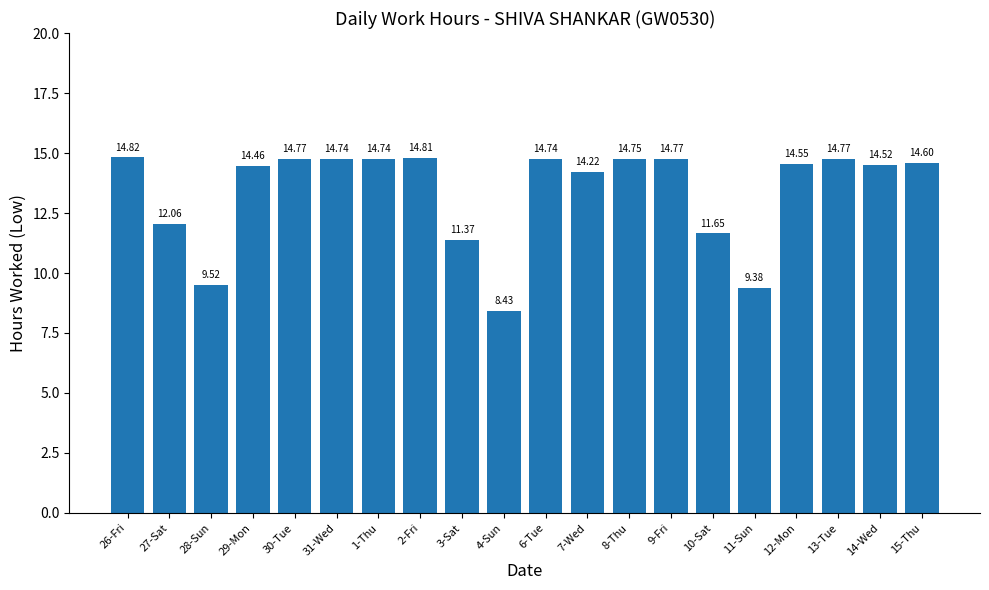

How many bars are there in total?

20